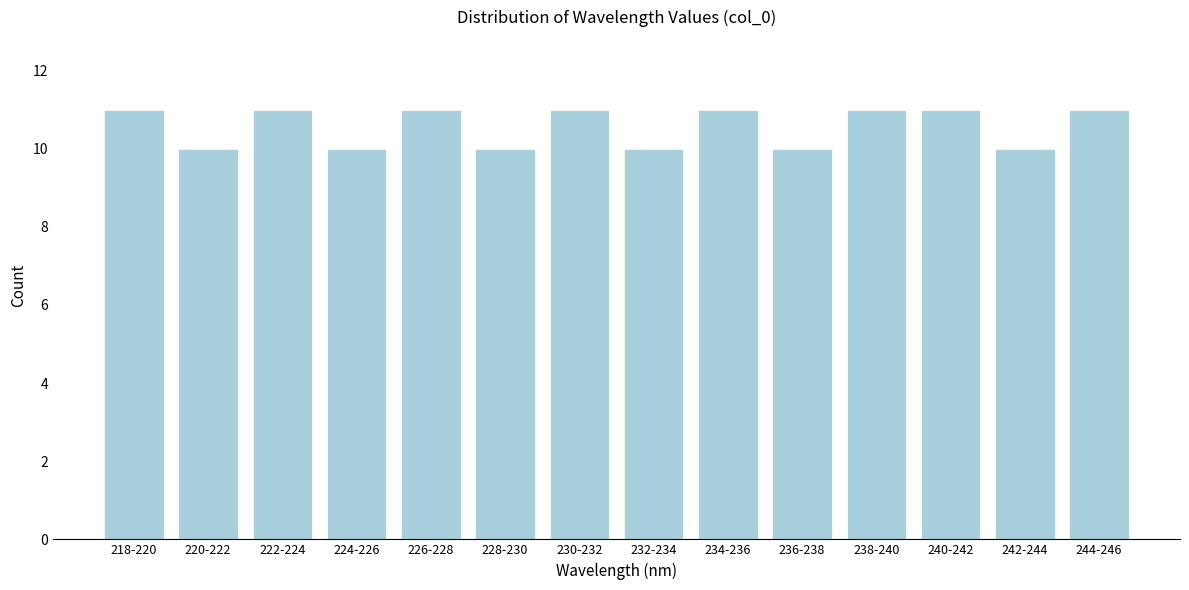

Reading left to right, list all the values displayed in this chart.

218-220=11	220-222=10	222-224=11	224-226=10	226-228=11	228-230=10	230-232=11	232-234=10	234-236=11	236-238=10	238-240=11	240-242=11	242-244=10	244-246=11